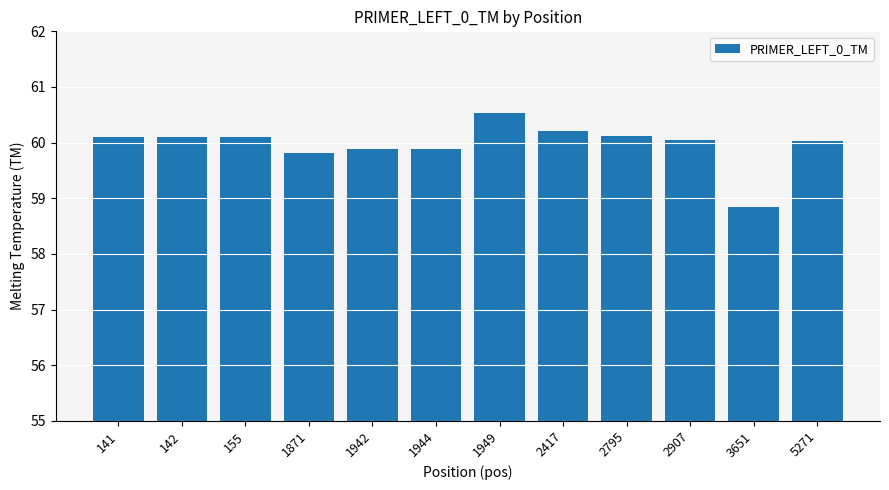

Approximately how many times larger is the value at 5271 compared to 3651?

1.0